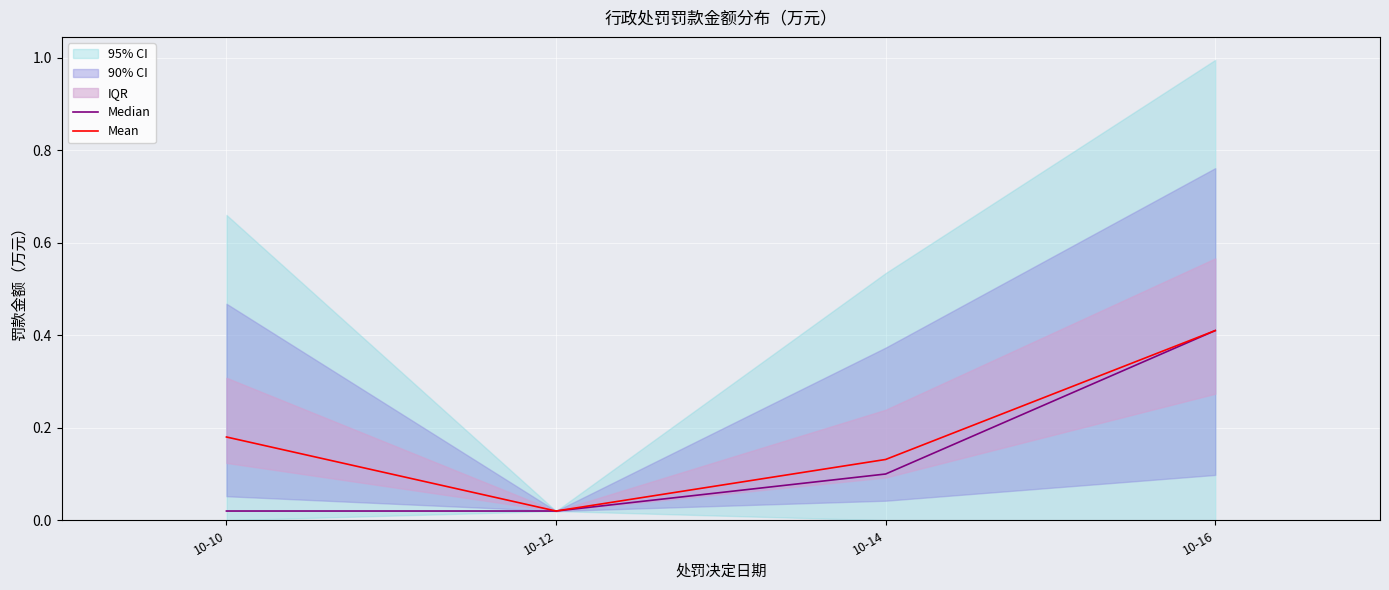

Is this an area chart (filled region under the line)?

No